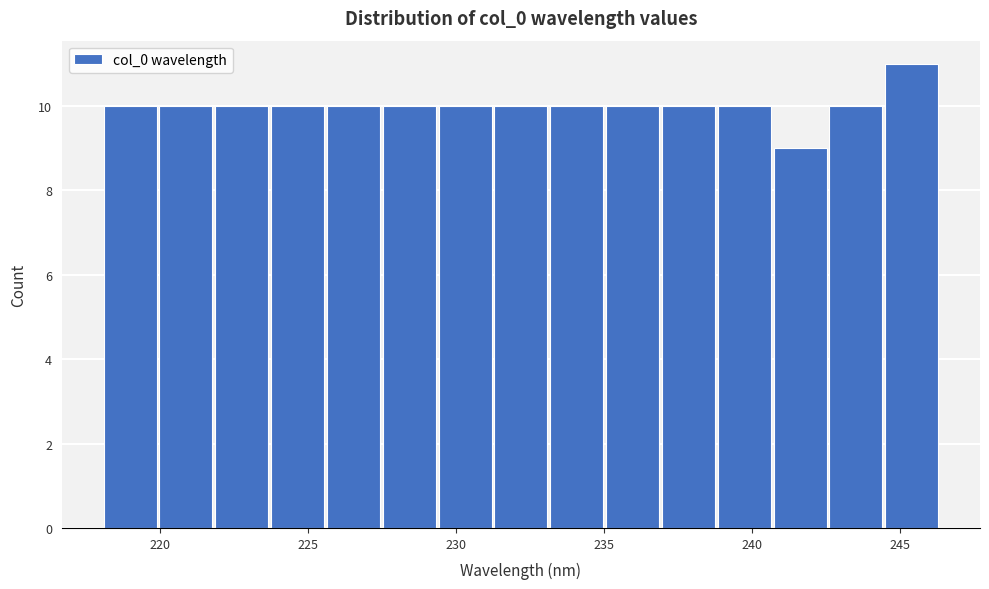

Around what value on the x-axis is the tallest bar? Give the approximate position of its centre, as read against the axis.

245.5